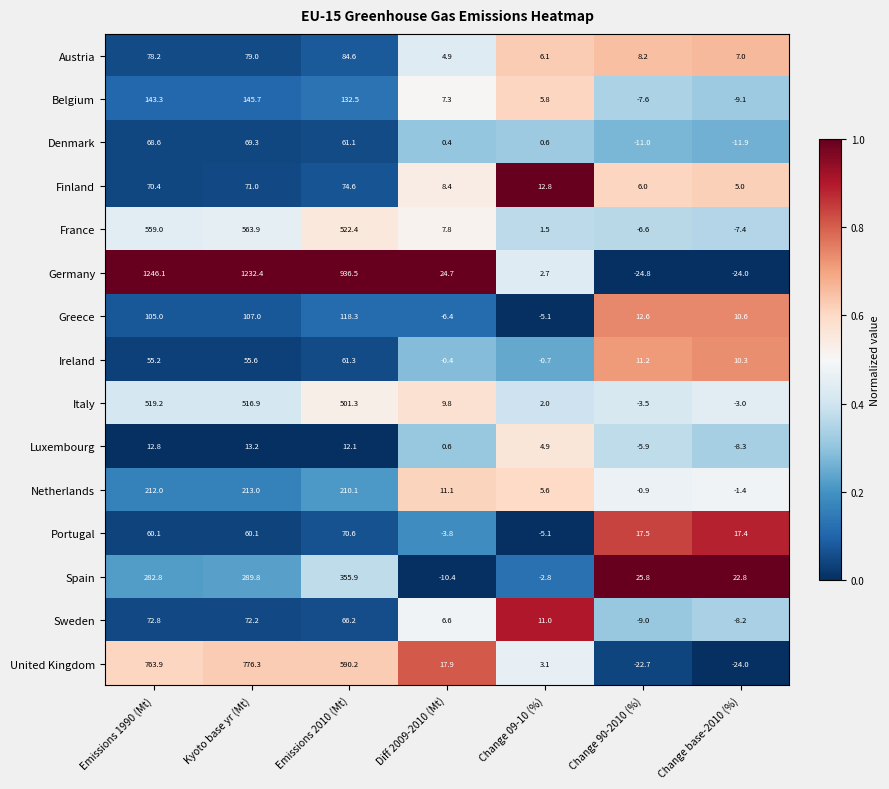

Rank the series at Emissions 1990 (Mt) from lowest to highest value.

Luxembourg, Ireland, Portugal, Denmark, Finland, Sweden, Austria, Greece, Belgium, Netherlands, Spain, Italy, France, United Kingdom, Germany